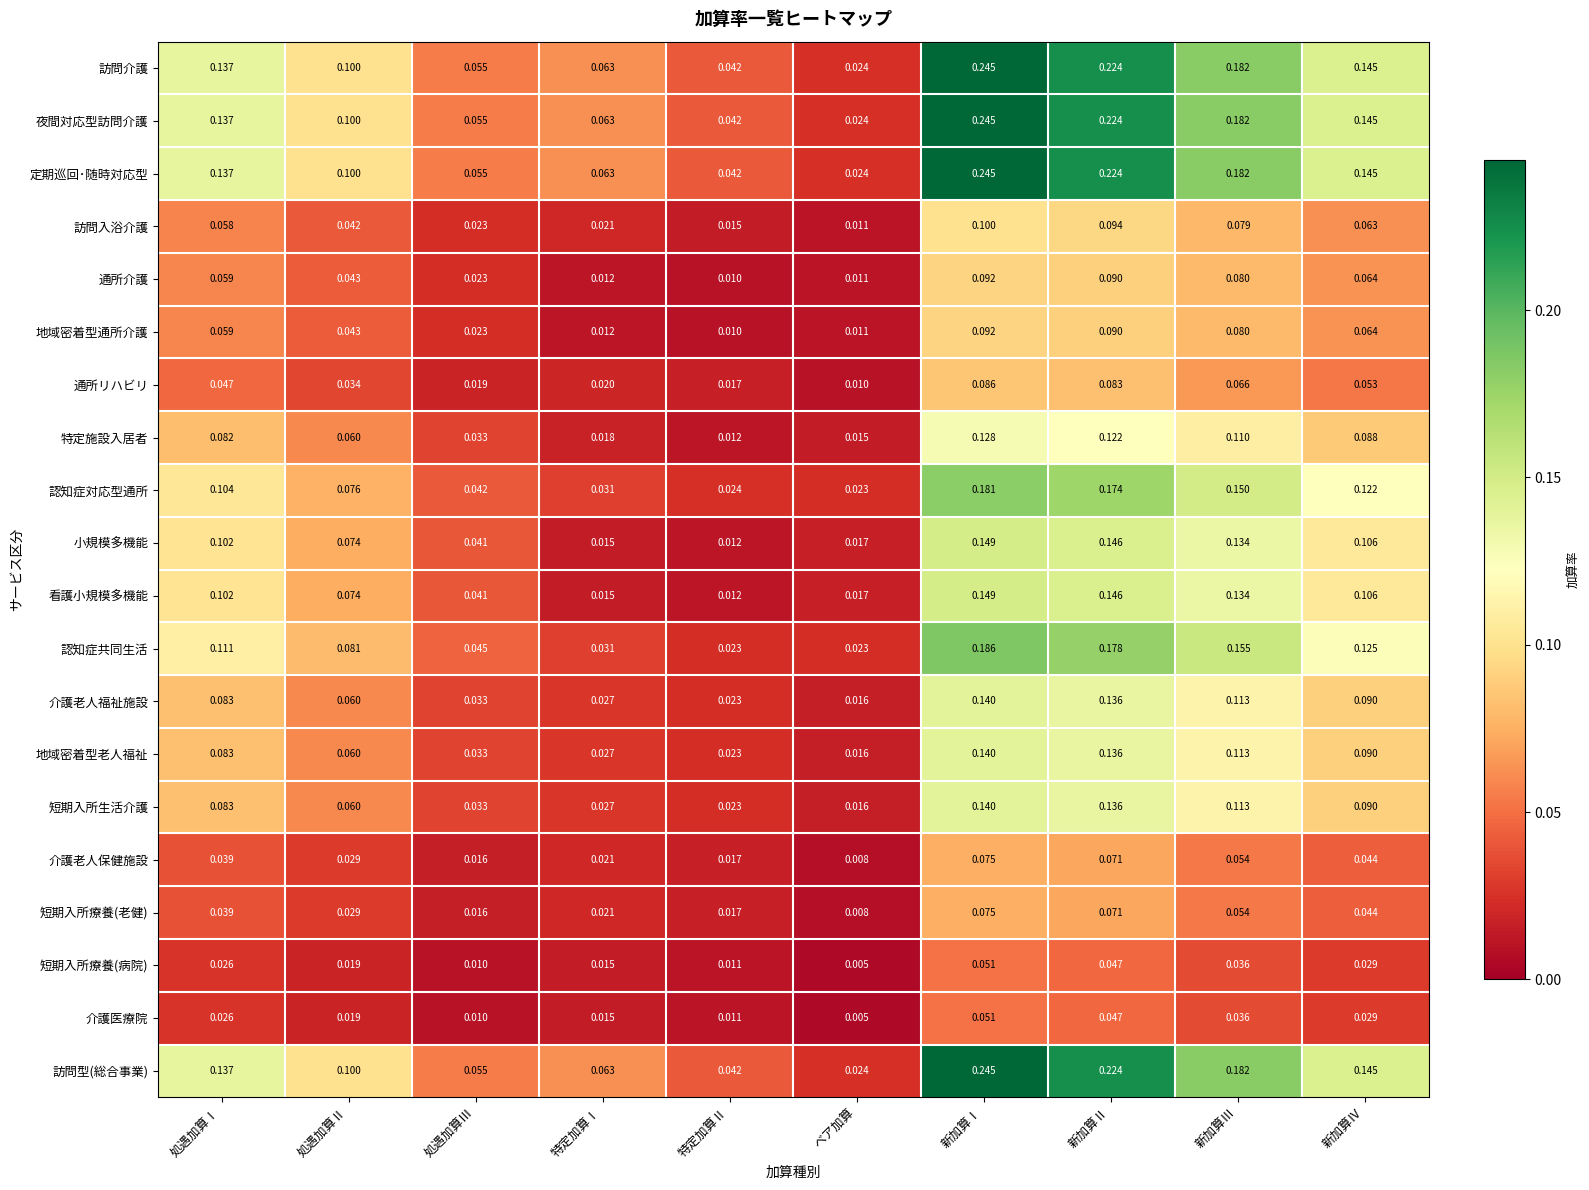

At which category is the sum across all series the highest?

新加算Ⅰ